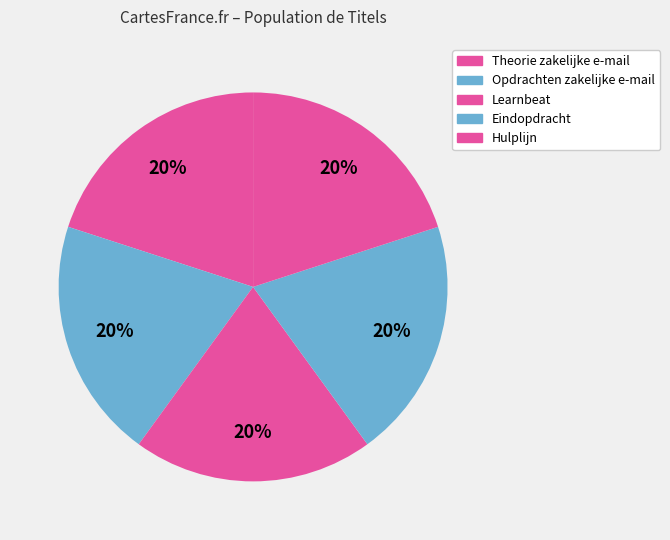

Count the number of slices in the pie.

5